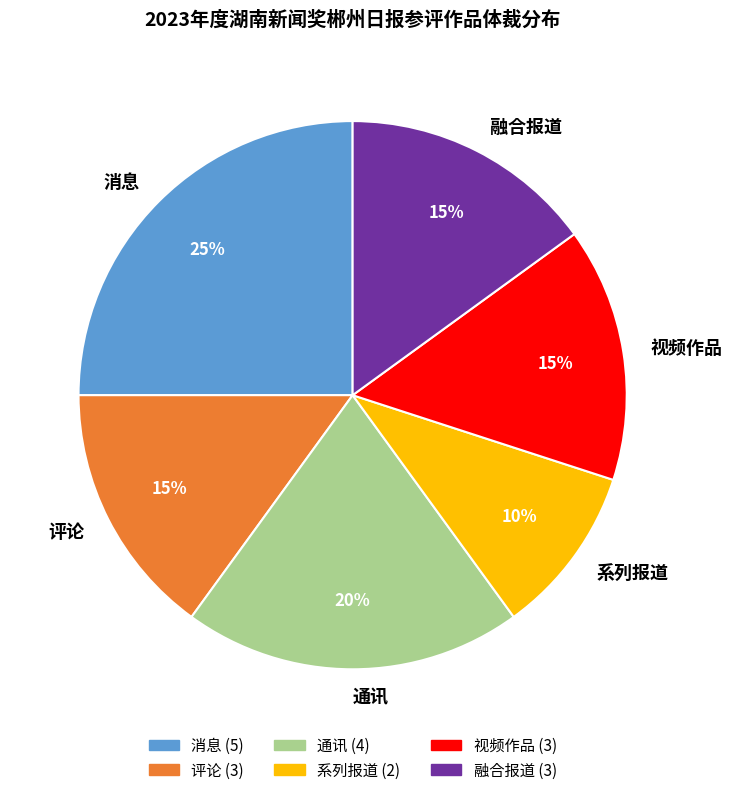

Combined, do 消息 and 通讯 account for over 50%?

No